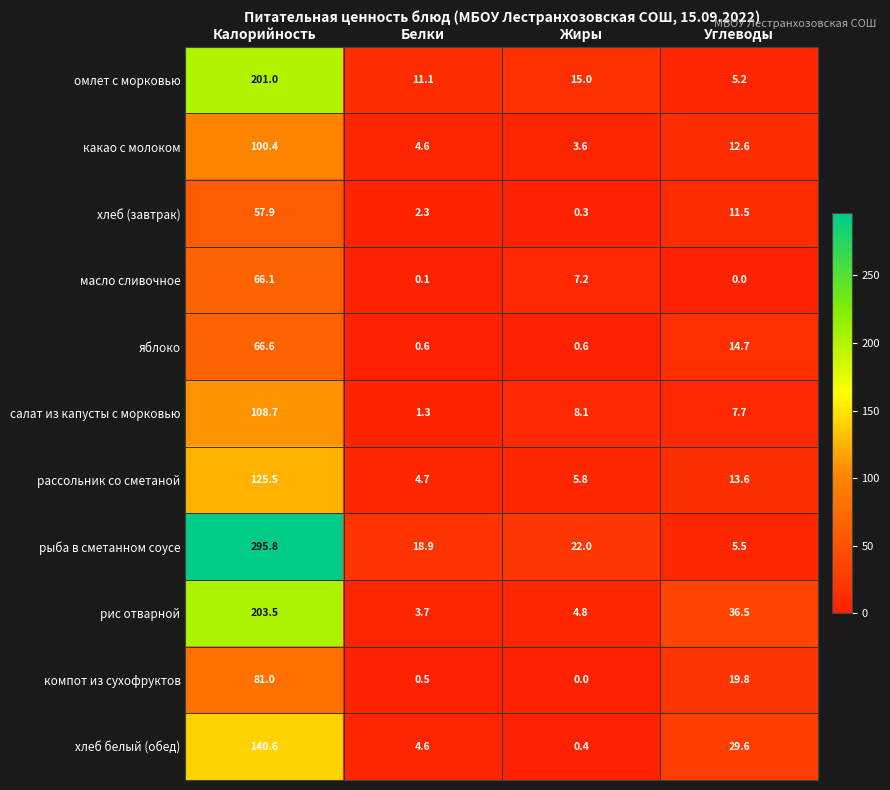

What is the difference between the maximum and second lowest values in the салат из капусты с морковью series?

101.0